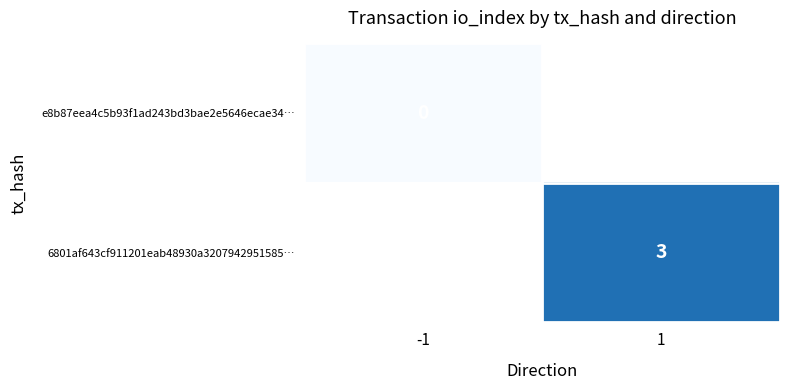

The value of 6801af643cf911201eab48930a3207942951585… at 1 is 2. True or false?

False